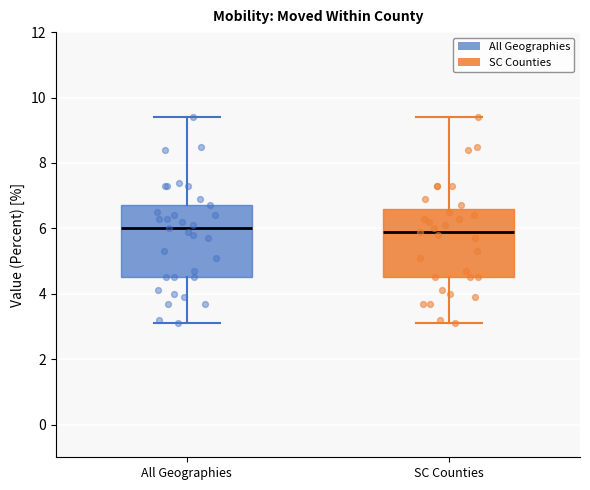

Where does the lower whisker of the box for All Geographies end on the y-axis? The values are not printed on the chart, so give them approximately, as read against the axis.

3.2